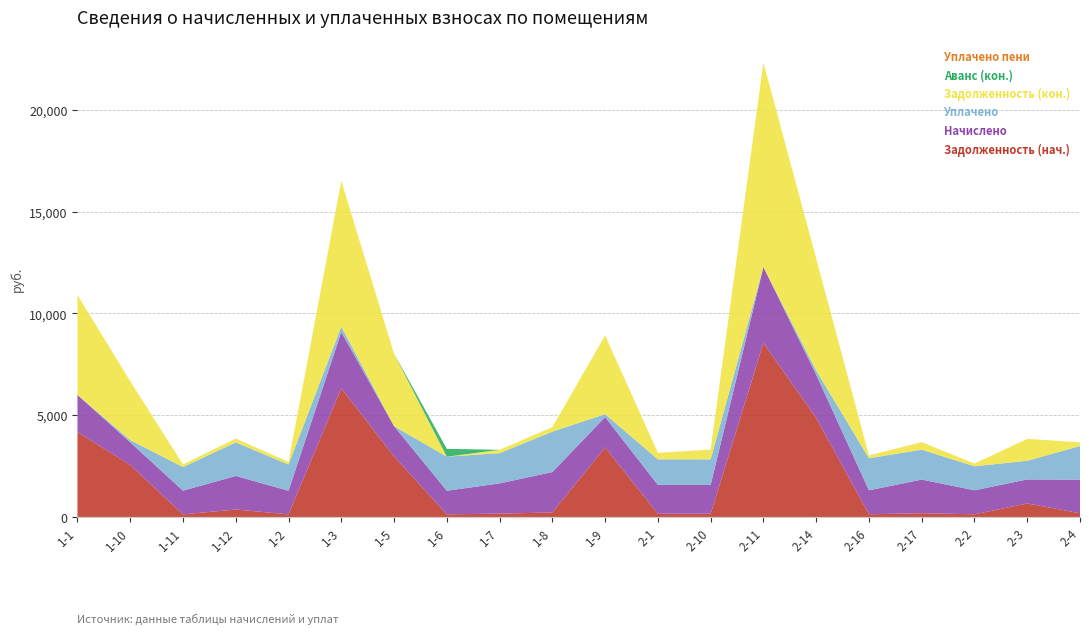

Reading left to right, extract all data points from this chart.

Задолженность (нач.): 1-1=4174.8	1-10=2554.8	1-11=129.1	1-12=366.6	1-2=128.7	1-3=6326.3	1-5=2973.5	1-6=128.9	1-7=164.9	1-8=220.6	1-9=3416.7	2-1=158.6	2-10=157.2	2-11=8549.0	2-14=4867.2	2-16=132.0	2-17=183.5	2-2=131.8	2-3=664.5	2-4=183.3
Начислено: 1-1=1819.5	1-10=1113.5	1-11=1161.3	1-12=1648.2	1-2=1158.2	1-3=2757.2	1-5=1489.1	1-6=1158.2	1-7=1484.2	1-8=1985.3	1-9=1489.1	2-1=1414.6	2-10=1414.6	2-11=3726.0	2-14=2121.3	2-16=1178.6	2-17=1651.9	2-2=1178.6	2-3=1178.6	2-4=1650.0
Уплачено: 1-1=0.0	1-10=107.6	1-11=1160.9	1-12=1648.2	1-2=1286.9	1-3=266.5	1-5=0.0	1-6=1673.2	1-7=1484.2	1-8=1985.3	1-9=143.9	2-1=1257.4	2-10=1257.4	2-11=0.0	2-14=205.0	2-16=1572.6	2-17=1468.3	2-2=1178.6	2-3=916.7	2-4=1650.0
Задолженность (кон.): 1-1=4904.8	1-10=2890.9	1-11=129.0	1-12=183.1	1-2=128.7	1-3=7158.5	1-5=3557.4	1-6=0.0	1-7=164.9	1-8=220.6	1-9=3866.2	2-1=314.4	2-10=471.9	2-11=10044.1	2-14=5507.5	2-16=129.9	2-17=367.1	2-2=131.0	2-3=1074.9	2-4=183.3
Аванс (кон.): 1-1=0.0	1-10=0.0	1-11=0.0	1-12=0.0	1-2=0.0	1-3=0.0	1-5=0.0	1-6=385.3	1-7=0.0	1-8=0.0	1-9=0.0	2-1=0.0	2-10=0.0	2-11=0.0	2-14=0.0	2-16=0.0	2-17=0.0	2-2=0.0	2-3=0.0	2-4=0.0
Уплачено пени: 1-1=0.0	1-10=0.0	1-11=0.1	1-12=2.2	1-2=0.0	1-3=0.0	1-5=0.0	1-6=0.8	1-7=0.0	1-8=0.0	1-9=0.0	2-1=1.8	2-10=3.8	2-11=0.0	2-14=0.0	2-16=3.1	2-17=2.1	2-2=1.1	2-3=0.0	2-4=0.0